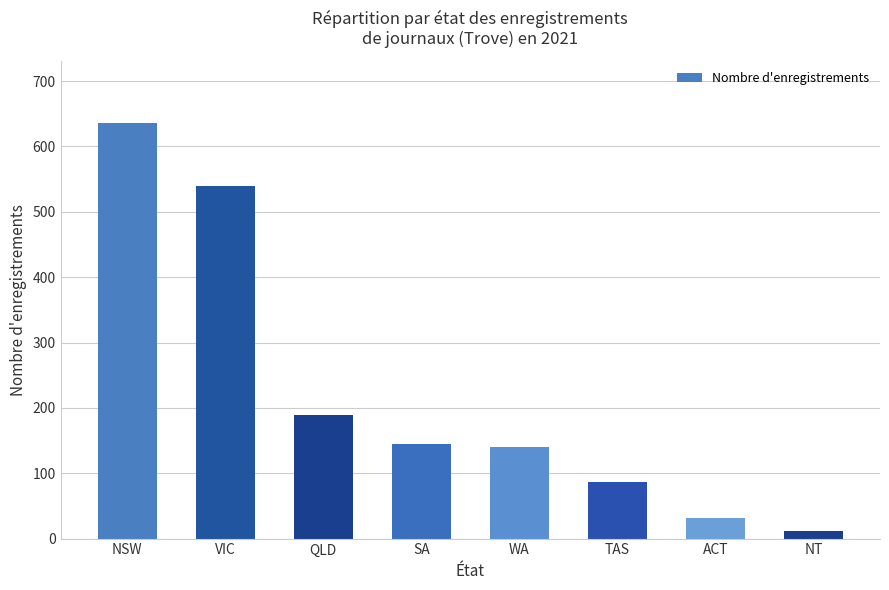

At which category does the chart reach its peak across all series?

NSW